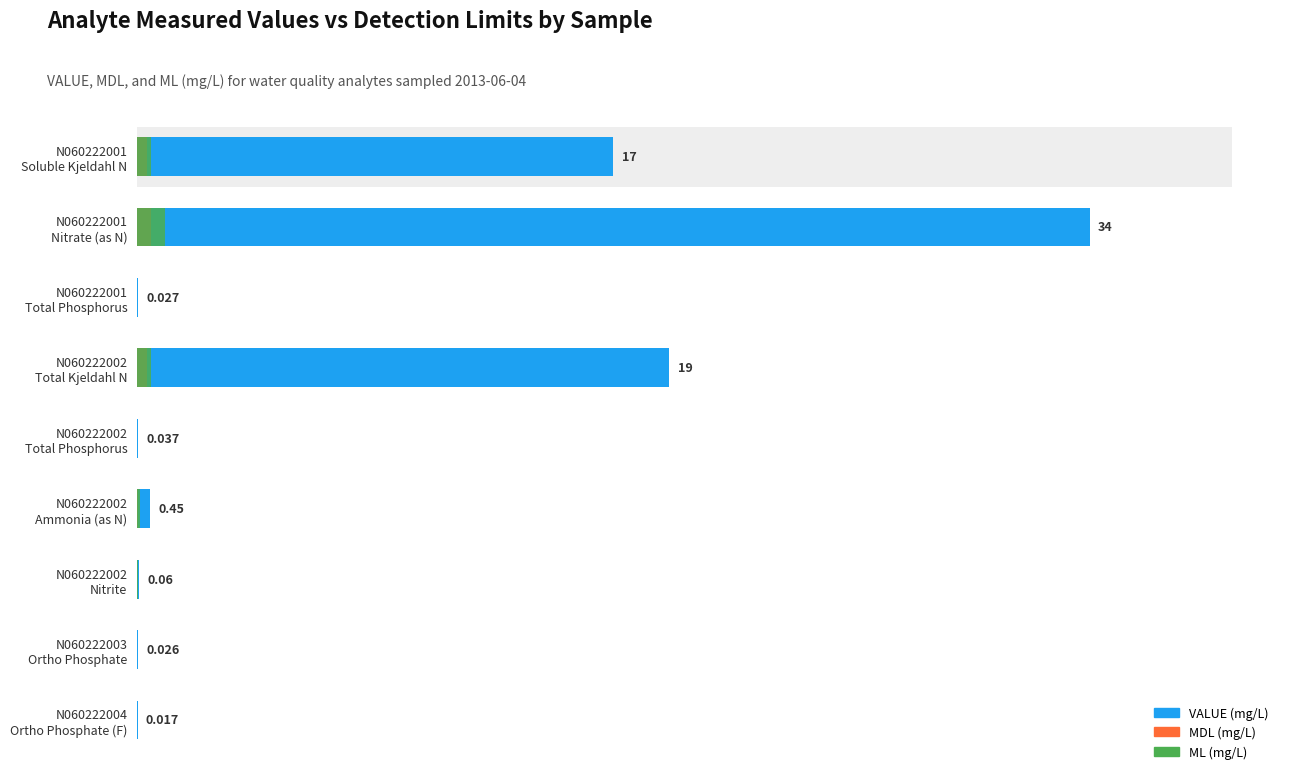

What is the sum of the VALUE values at N060222001 Total Phosphorus and N060222001 Nitrate (as N)?

34.0